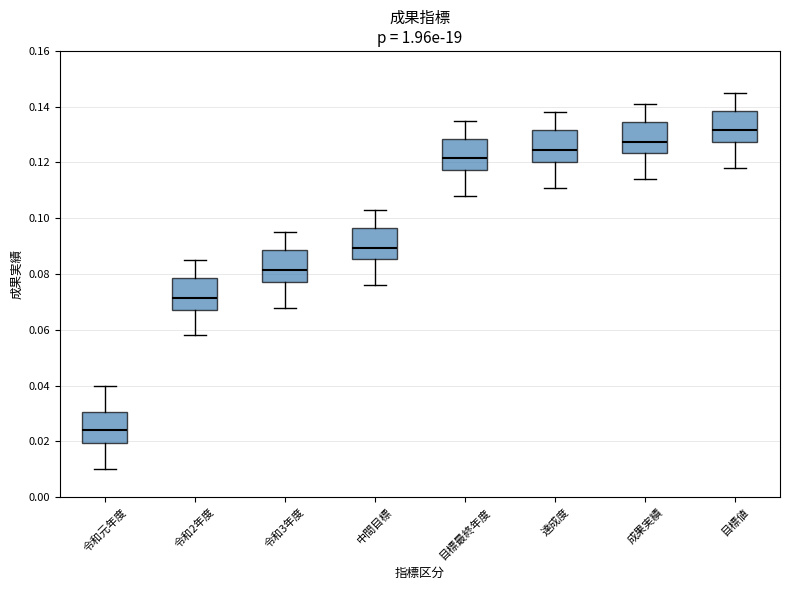

Where does the median line of the box for 成果実績 sit on the y-axis? The values are not printed on the chart, so give them approximately, as read against the axis.

0.128